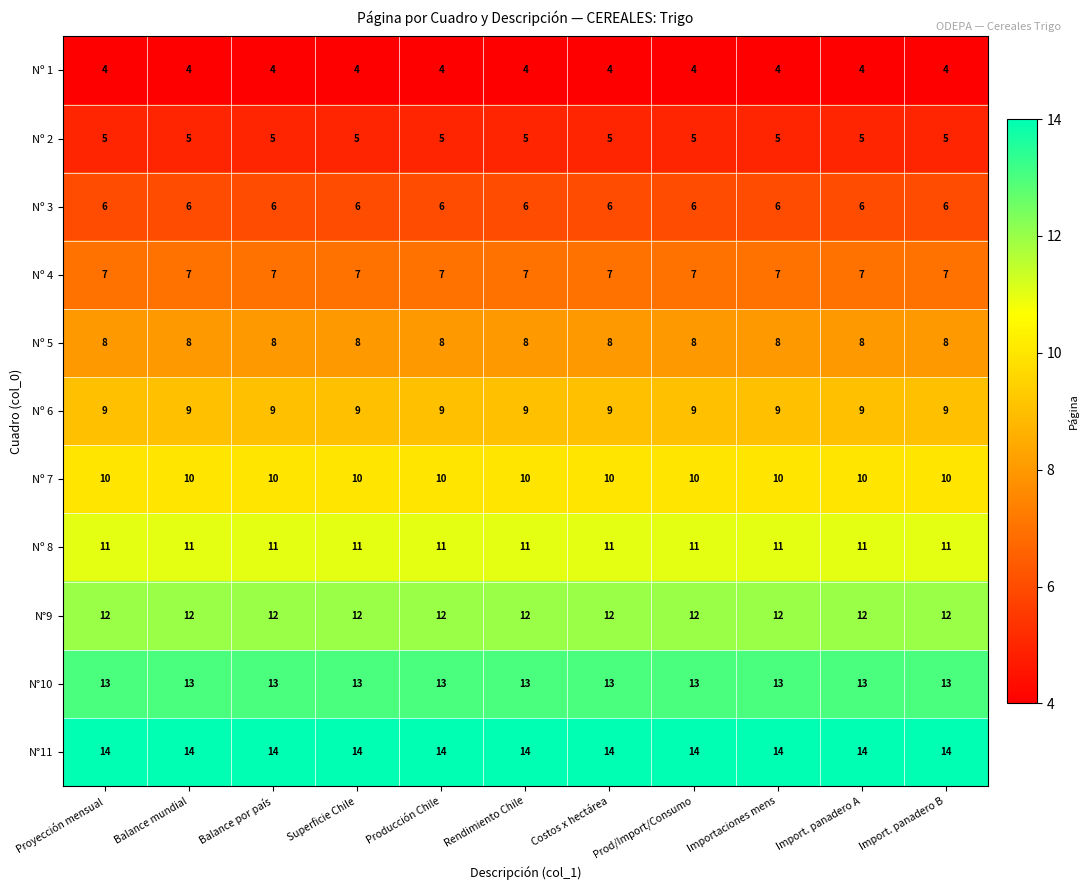

What is the highest value of the Nº 6 series?

9